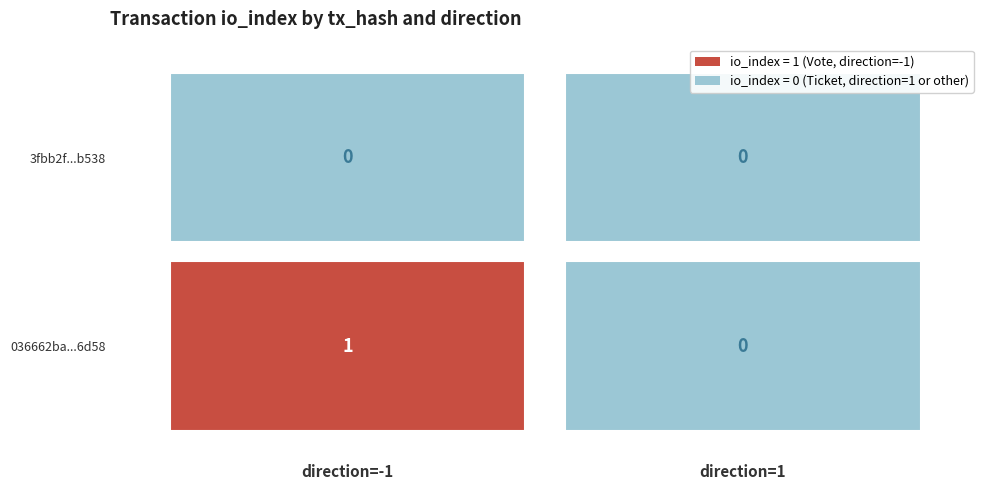

Count the number of categories in the chart.

2